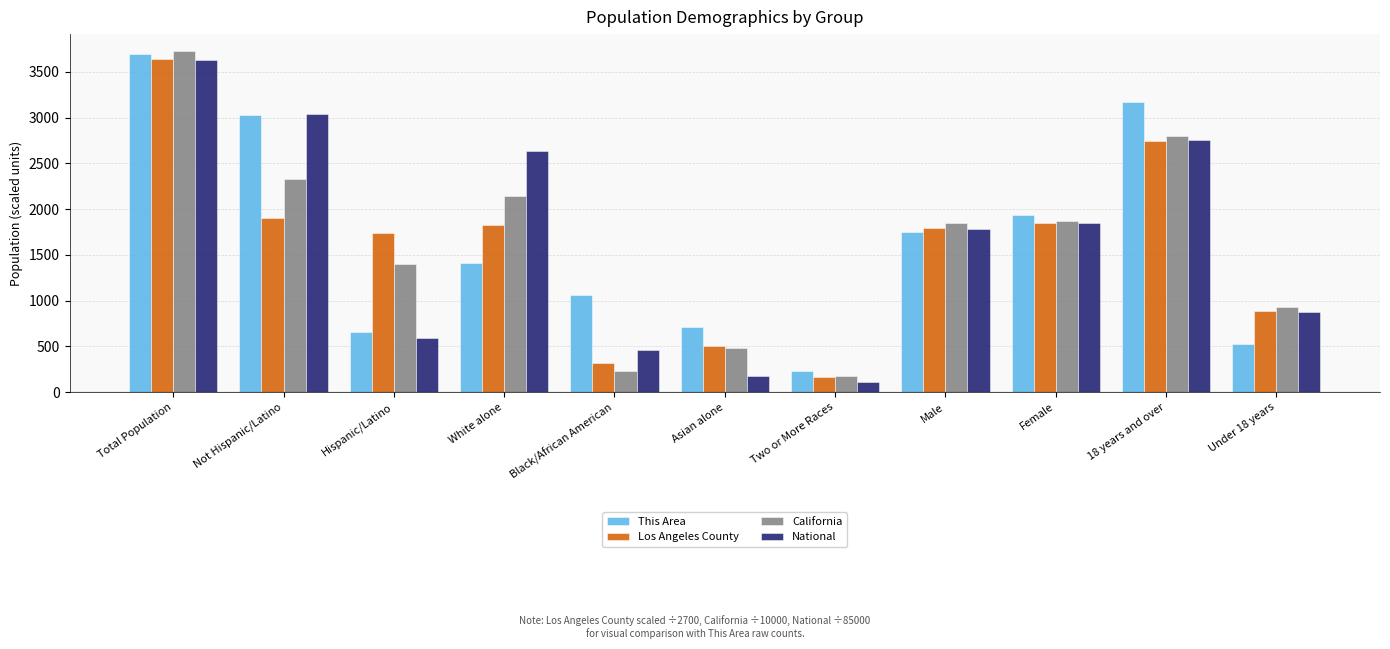

How many data points in Los Angeles County are above 1792?

6